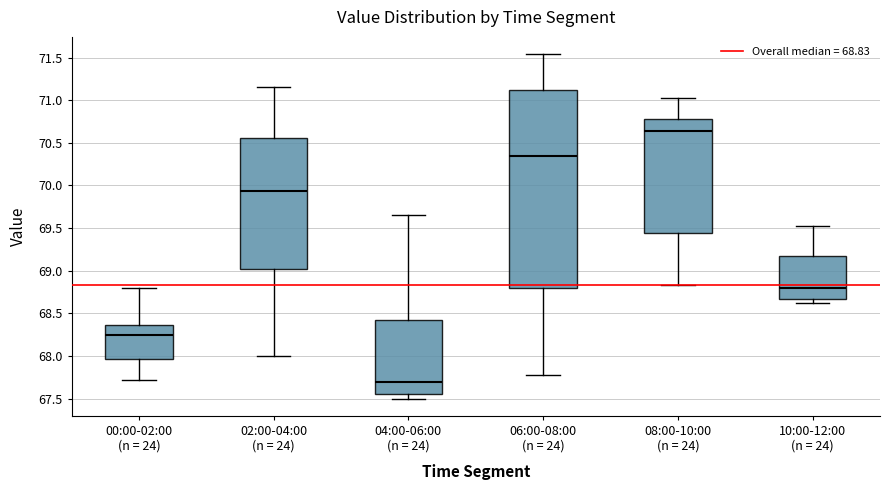

Which box's median line is the lowest?

04:00-06:00 (n = 24)